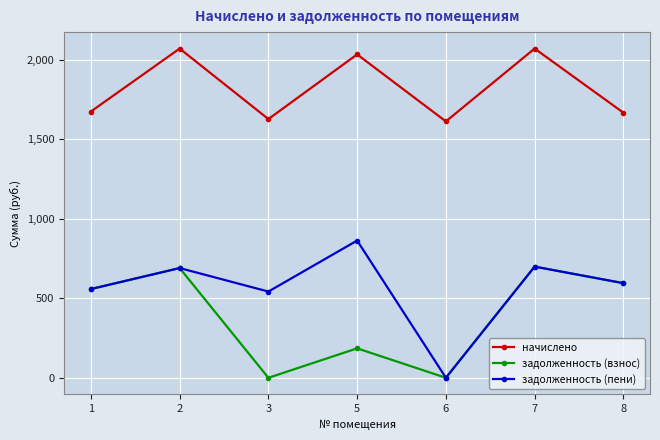

How many values in the начислено series exceed 1675?

4